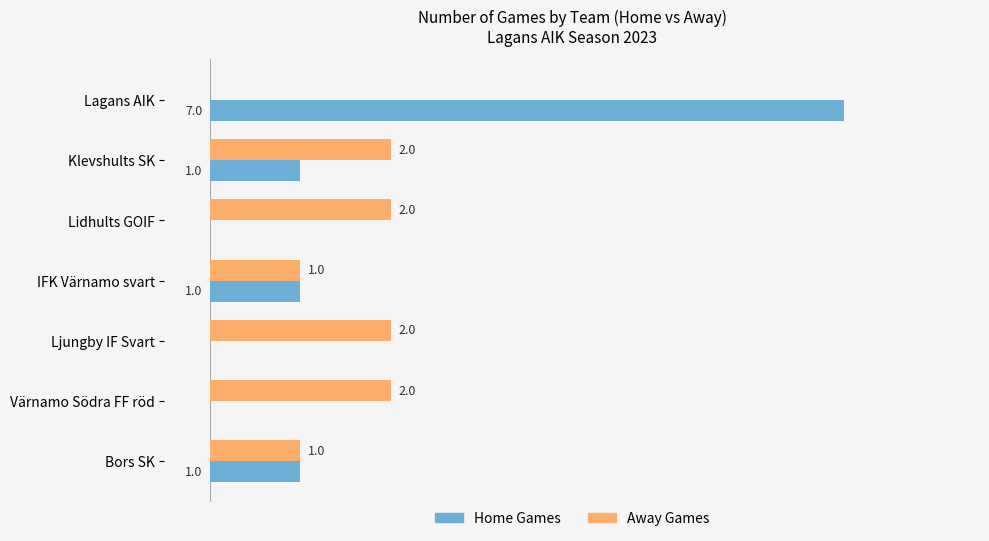

Is the value of Away Games at Klevshults SK greater than the value of Home Games at Lidhults GOIF?

Yes